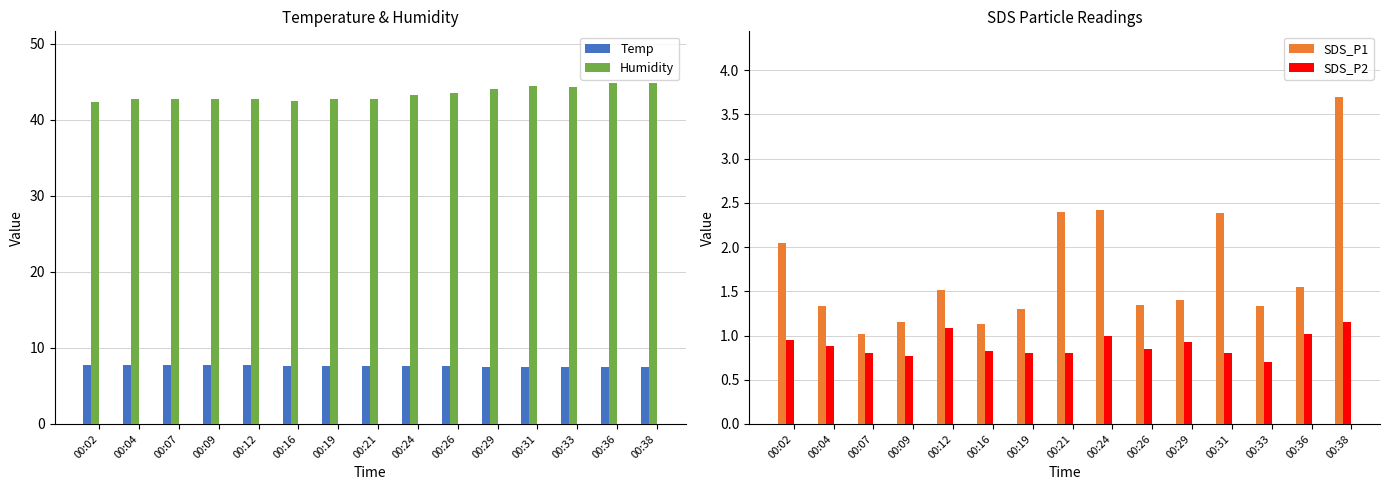

At which category is the sum across all series the highest?

00:38